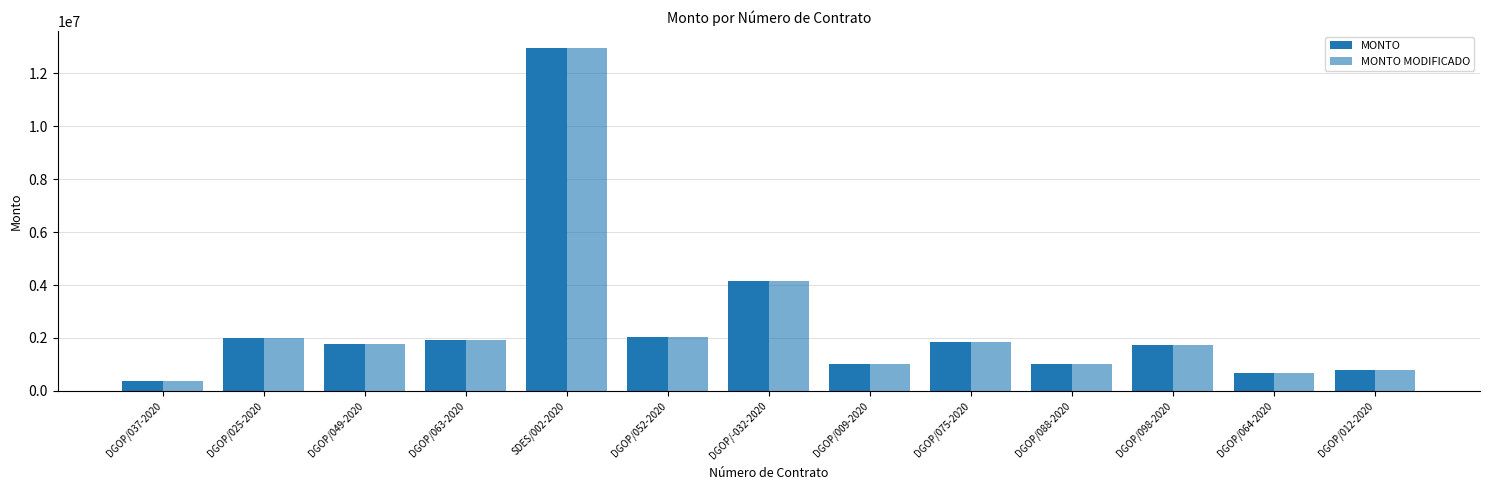

How many data points in MONTO MODIFICADO are above 1786477?

7